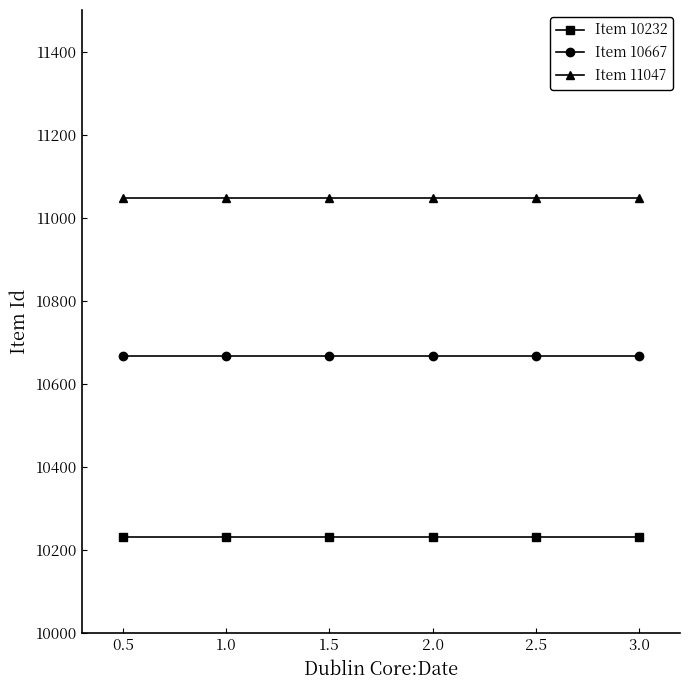

Reading left to right, transcribe all the data shown in this chart.

Item 10232: 10232	10232	10232	10232	10232	10232
Item 10667: 10667	10667	10667	10667	10667	10667
Item 11047: 11047	11047	11047	11047	11047	11047